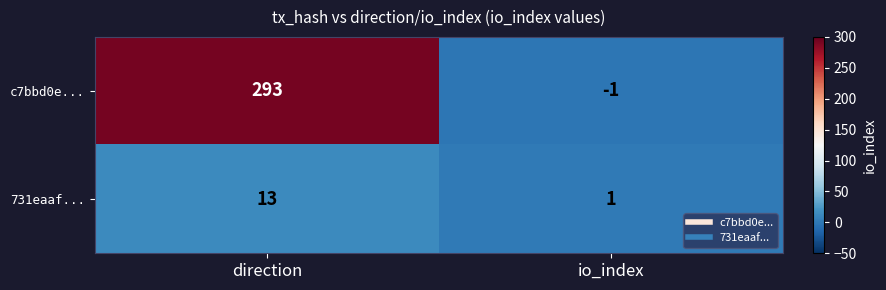

What is the total value across all series at direction?

306